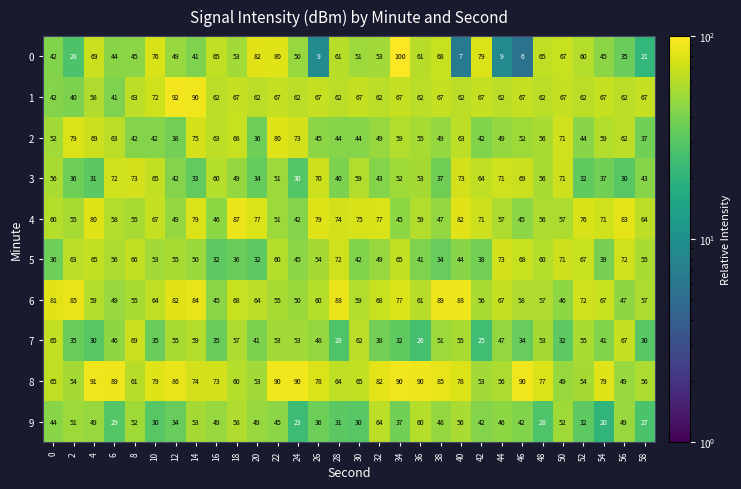

What is the difference between the maximum and second lowest values in the 0 series?

93